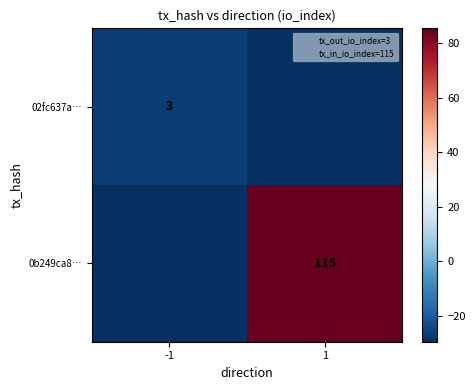

What is the total value across all series at -1?

-56.0